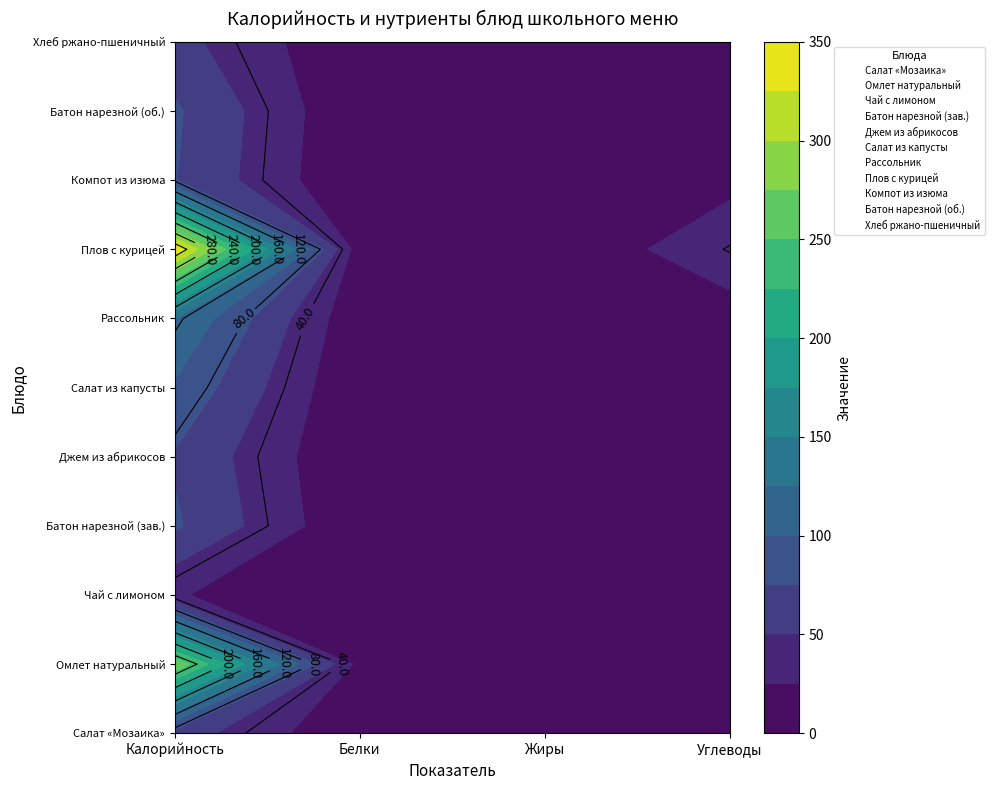

At which label is Салат «Мозаика» closest to 0?

Калорийность